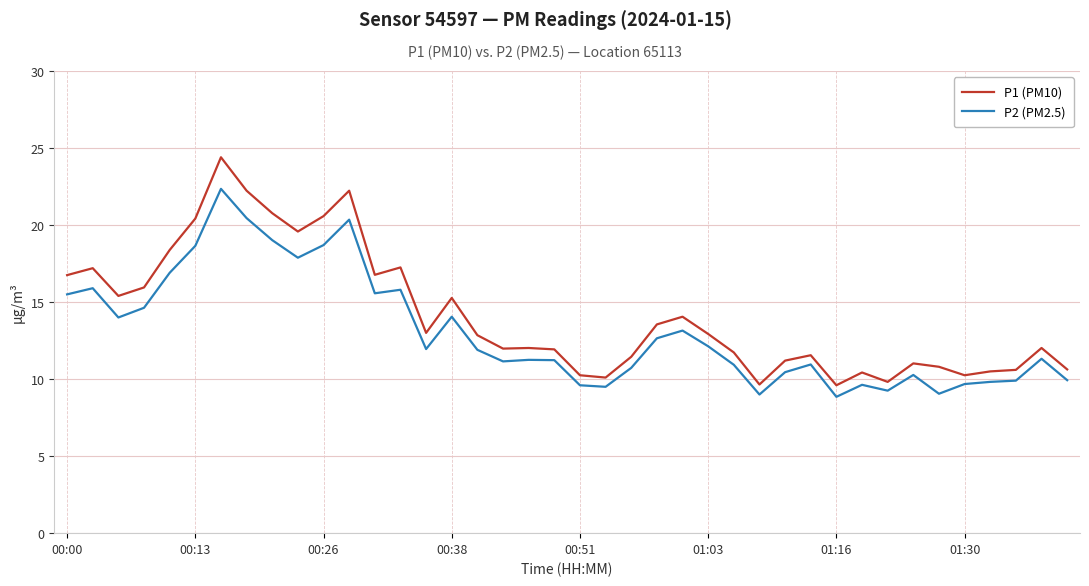

What is the maximum value for P2 (PM2.5)?

22.4